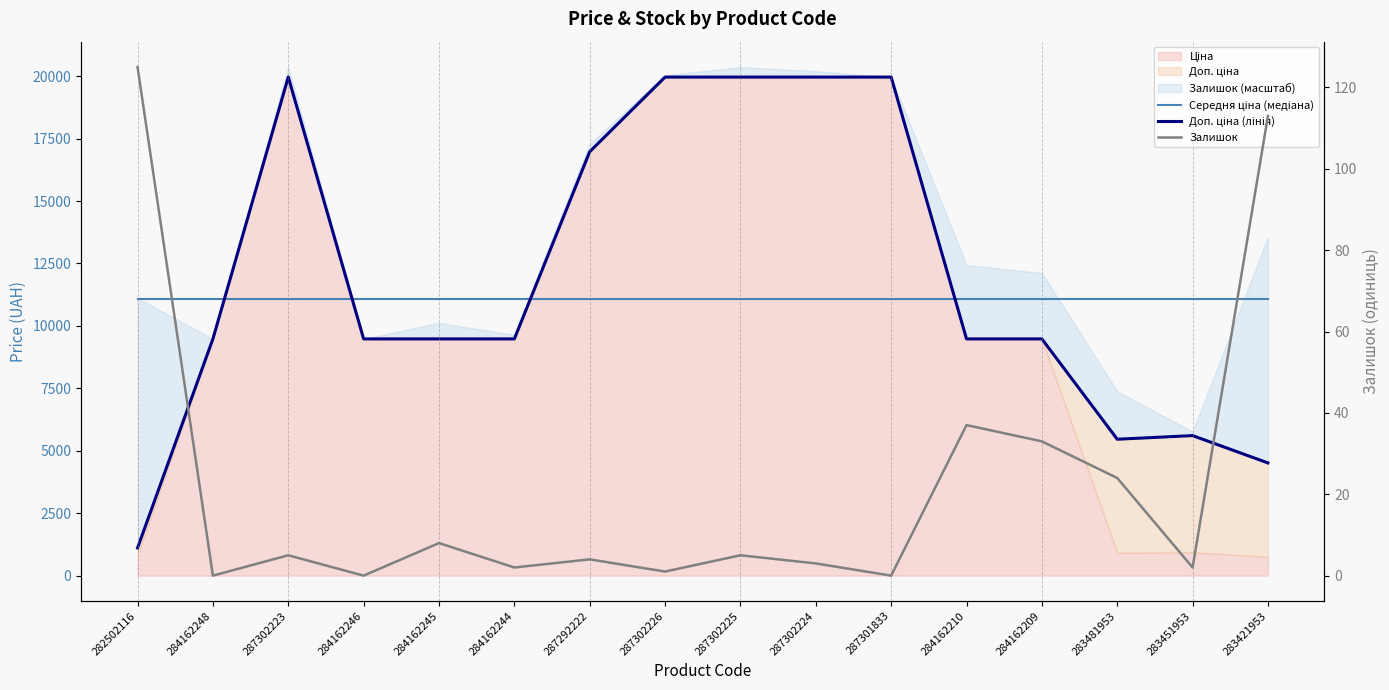

Between 287302226 and 283421953, which is larger?

287302226